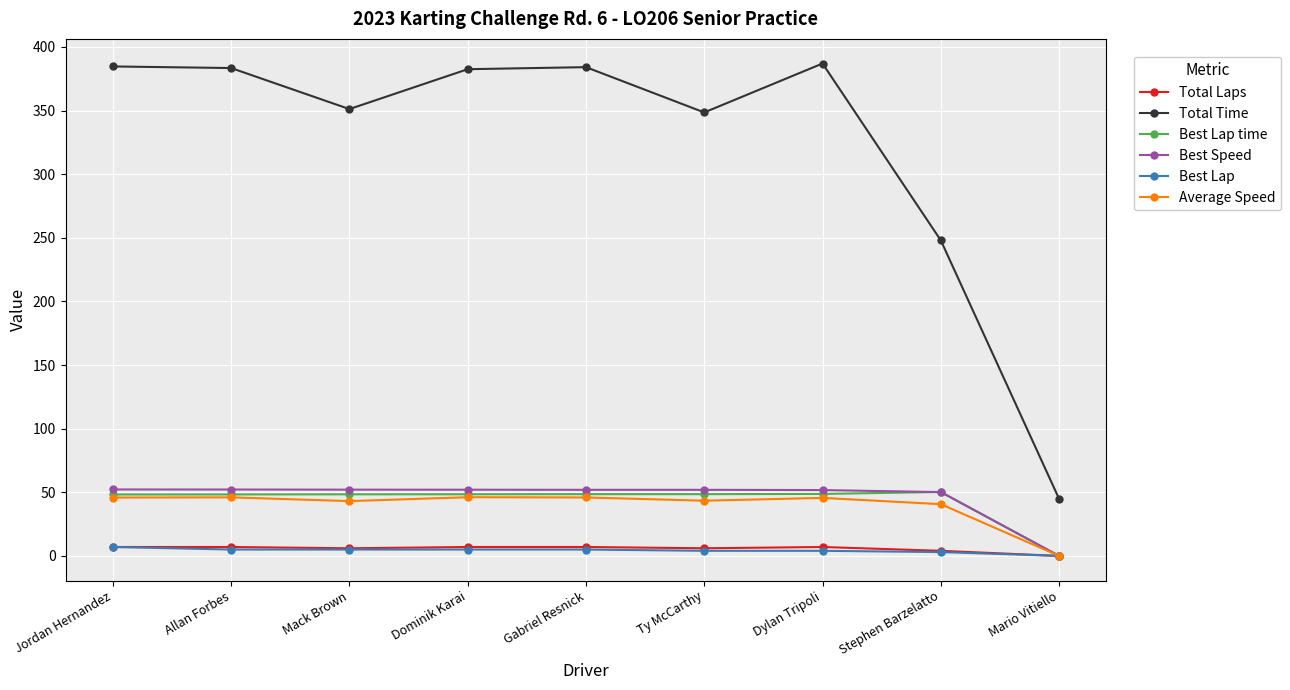

At how many categories does at least one series exceed 66?

8